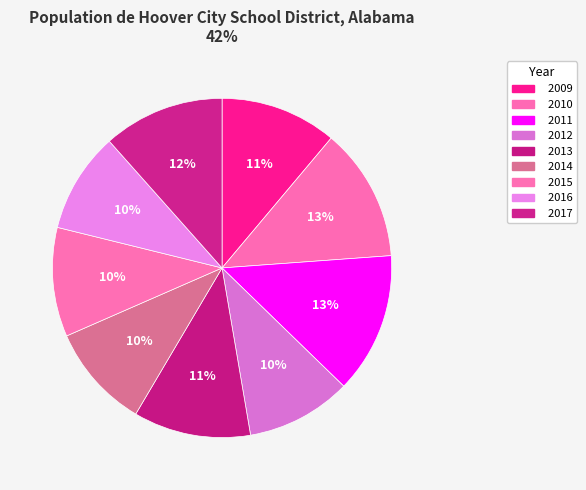

Is there a majority slice in this chart?

No